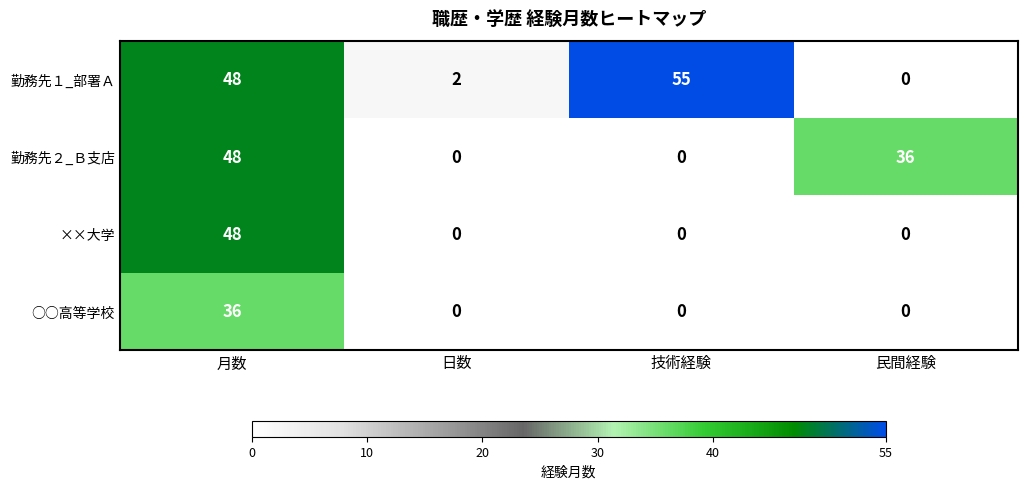

Reading left to right, extract all data points from this chart.

勤務先１_部署Ａ: 48	2	55	0
勤務先２_Ｂ支店: 48	0	0	36
××大学: 48	0	0	0
○○高等学校: 36	0	0	0